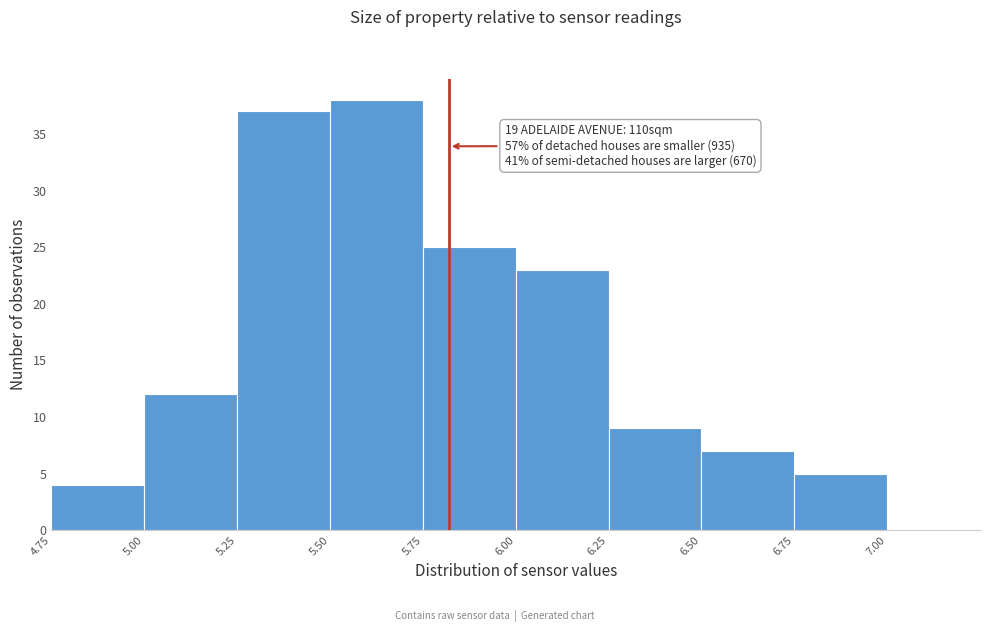

Which range on the x-axis has the tallest bar?

5.50 to 5.75